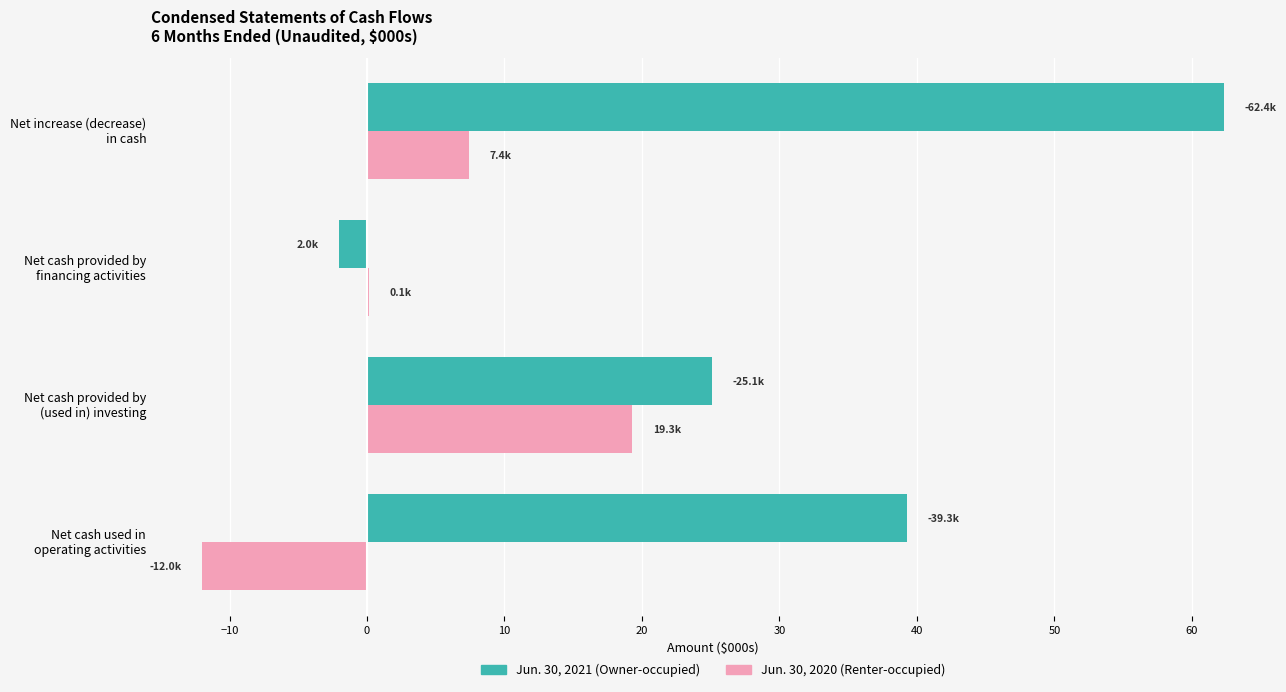

What is the greatest value displayed?

62.4